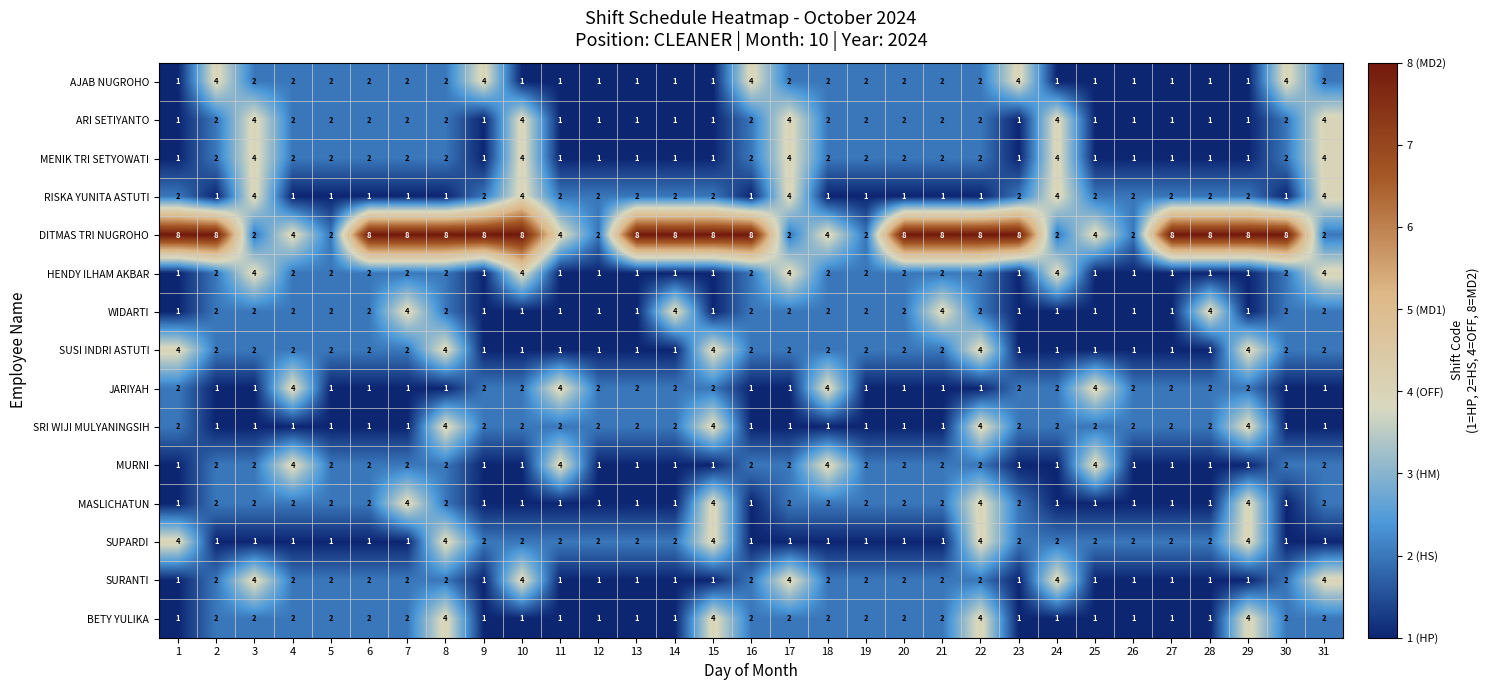

Which series changed the most between 14 and 19?

DITMAS TRI NUGROHO